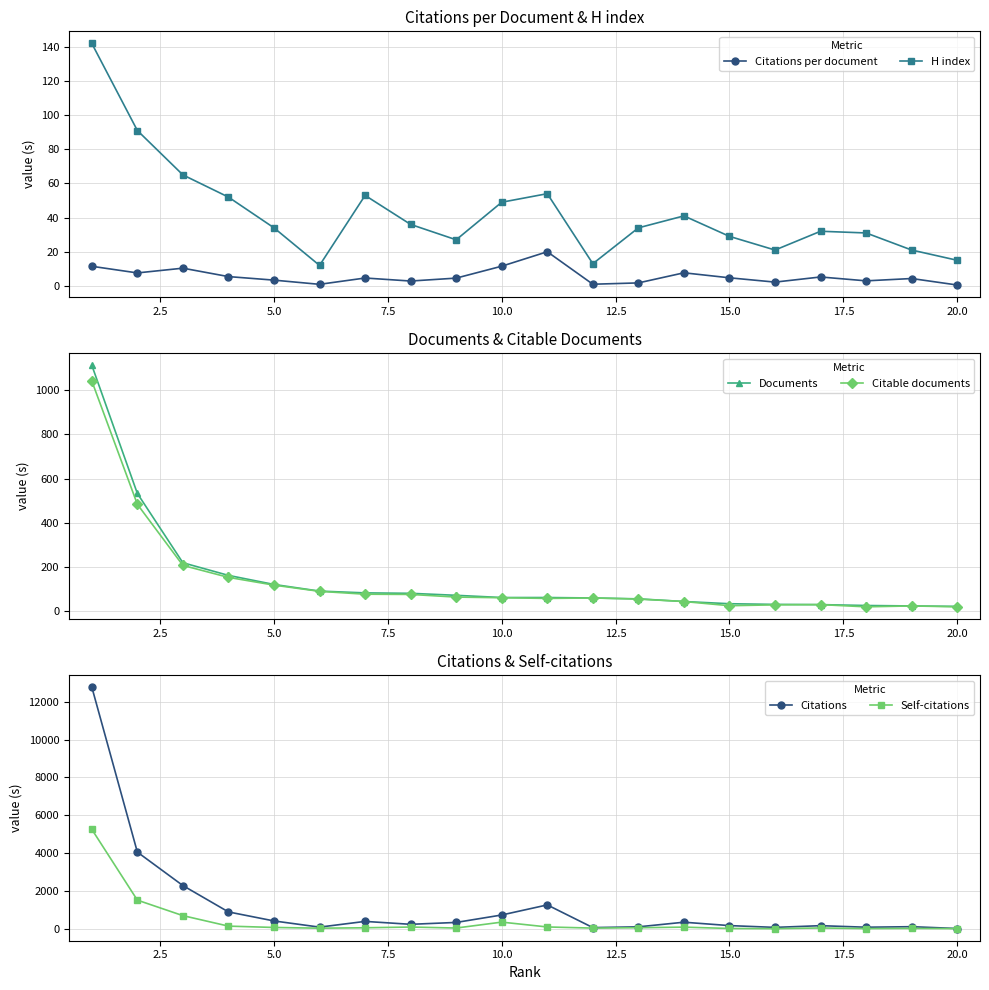

What is the average value of the Citations per document series?

5.7